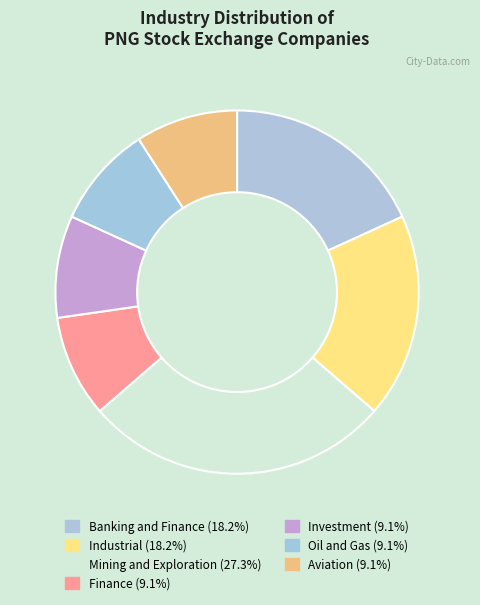

What is the total percentage of Mining and Exploration and Industrial?

45.5%